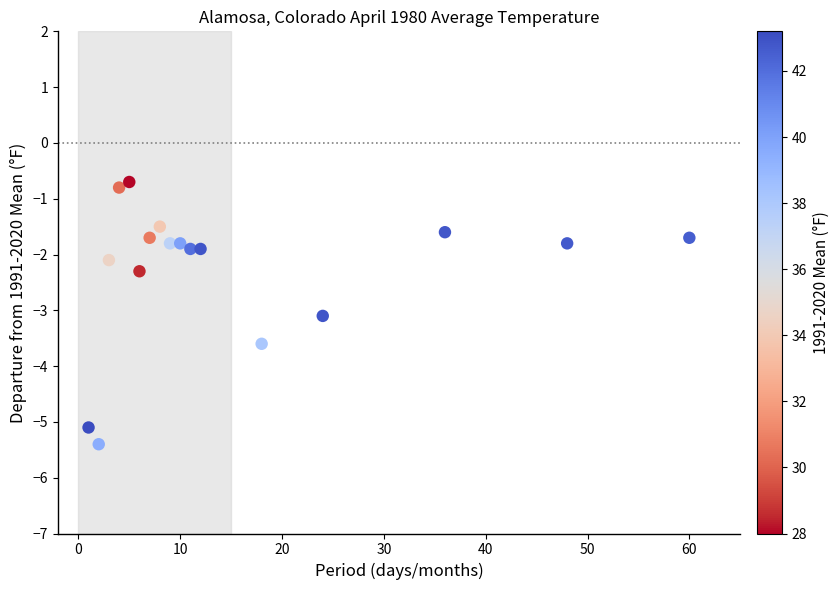

What is the range of Y values (max minus min)?

4.7